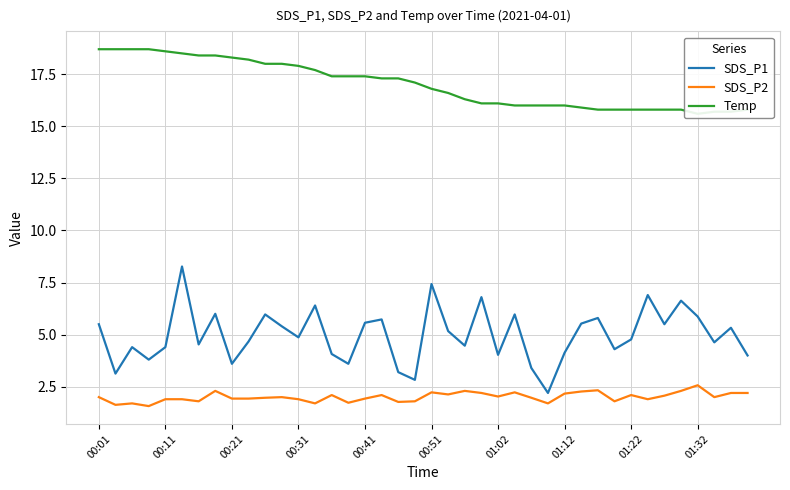

True or false: Temp and SDS_P2 cross at least once.

False